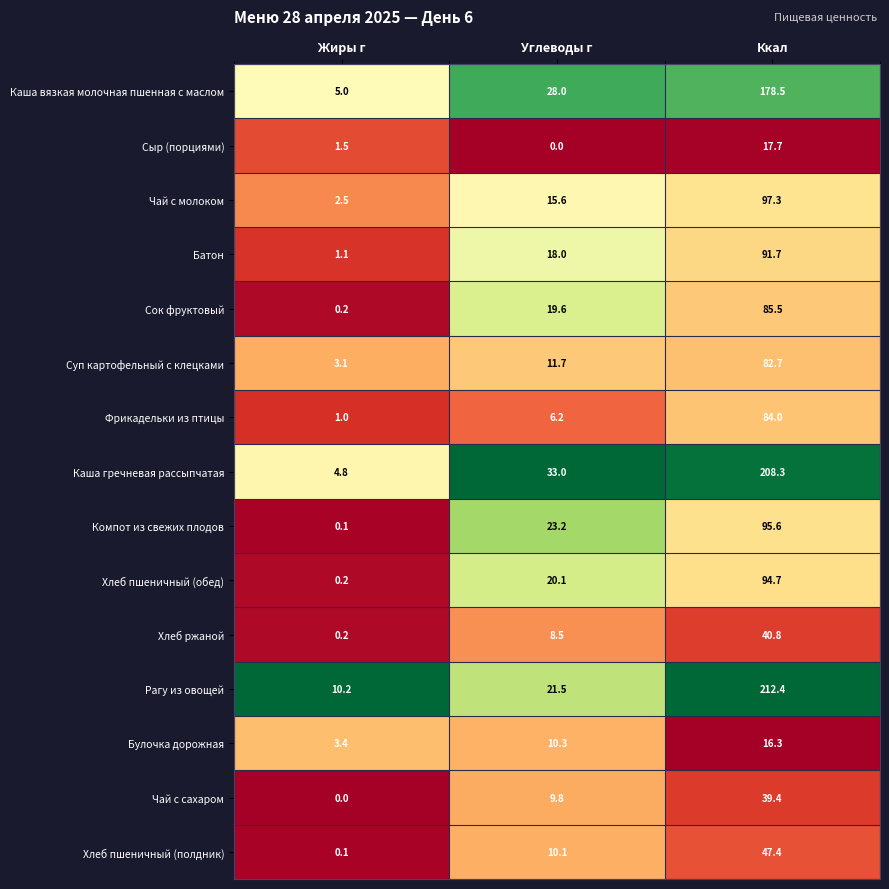

At which category does the chart reach its peak across all series?

Ккал